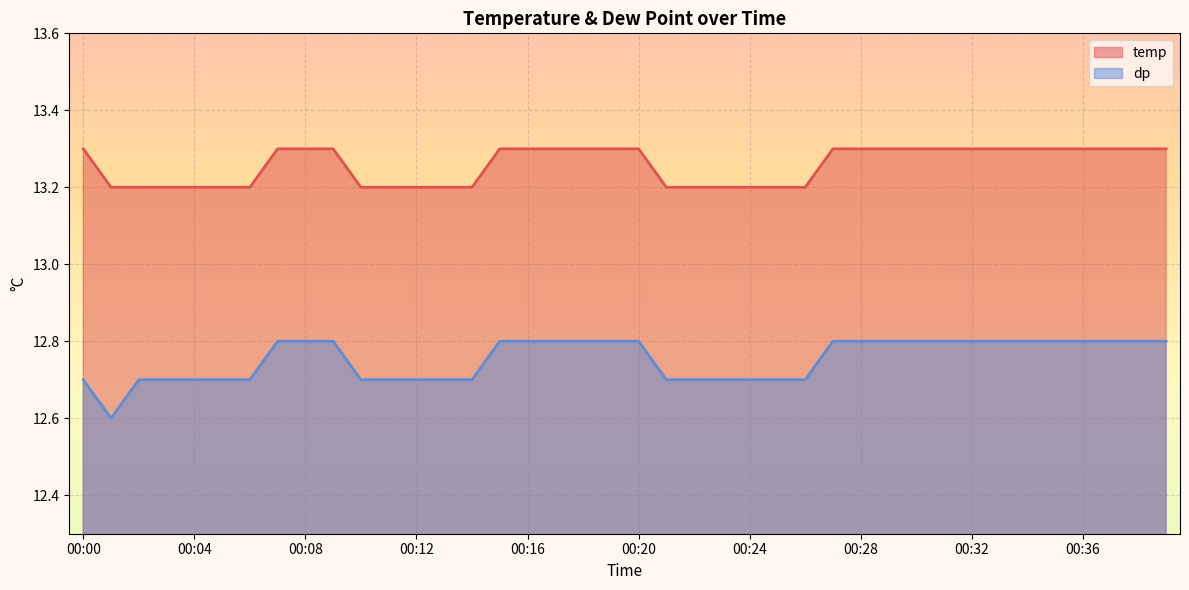

True or false: dp and temp intersect in this chart.

False